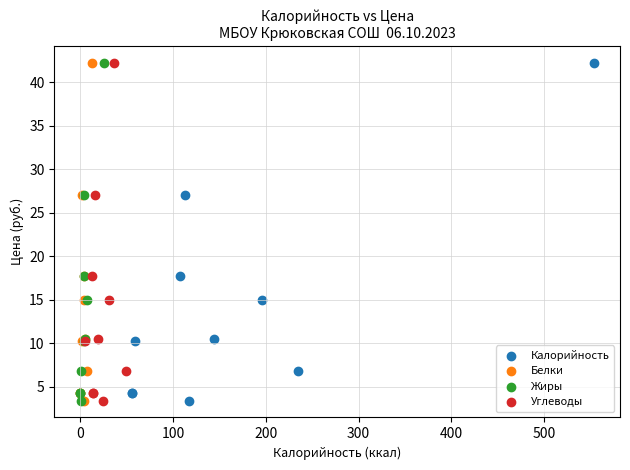

What are all the series names shown in the legend?

Калорийность, Белки, Жиры, Углеводы